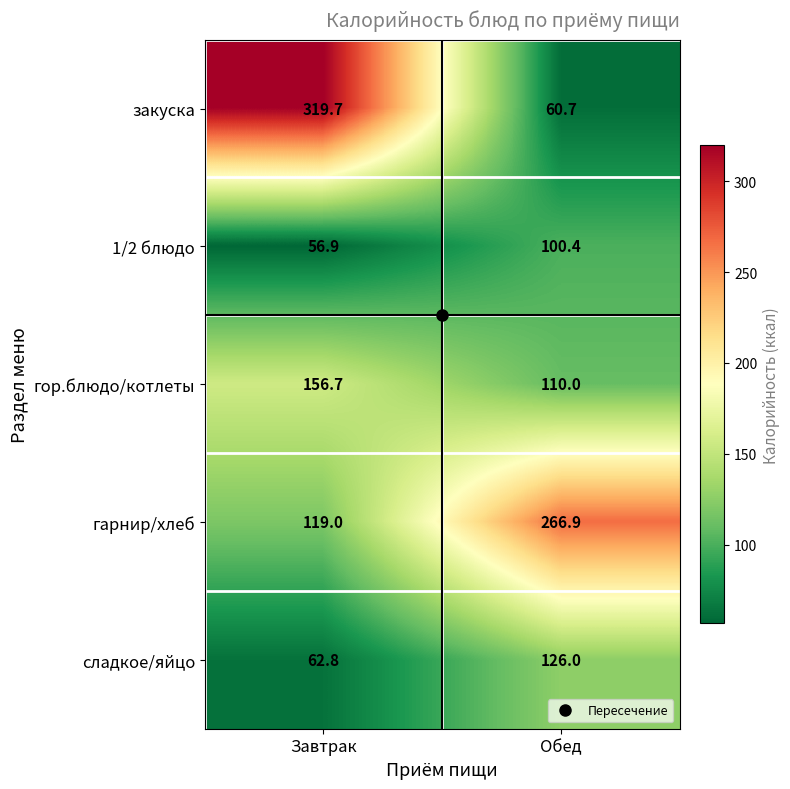

Rank the series by their maximum value, from lowest to highest.

1/2 блюдо, сладкое/яйцо, гор.блюдо/котлеты, гарнир/хлеб, закуска